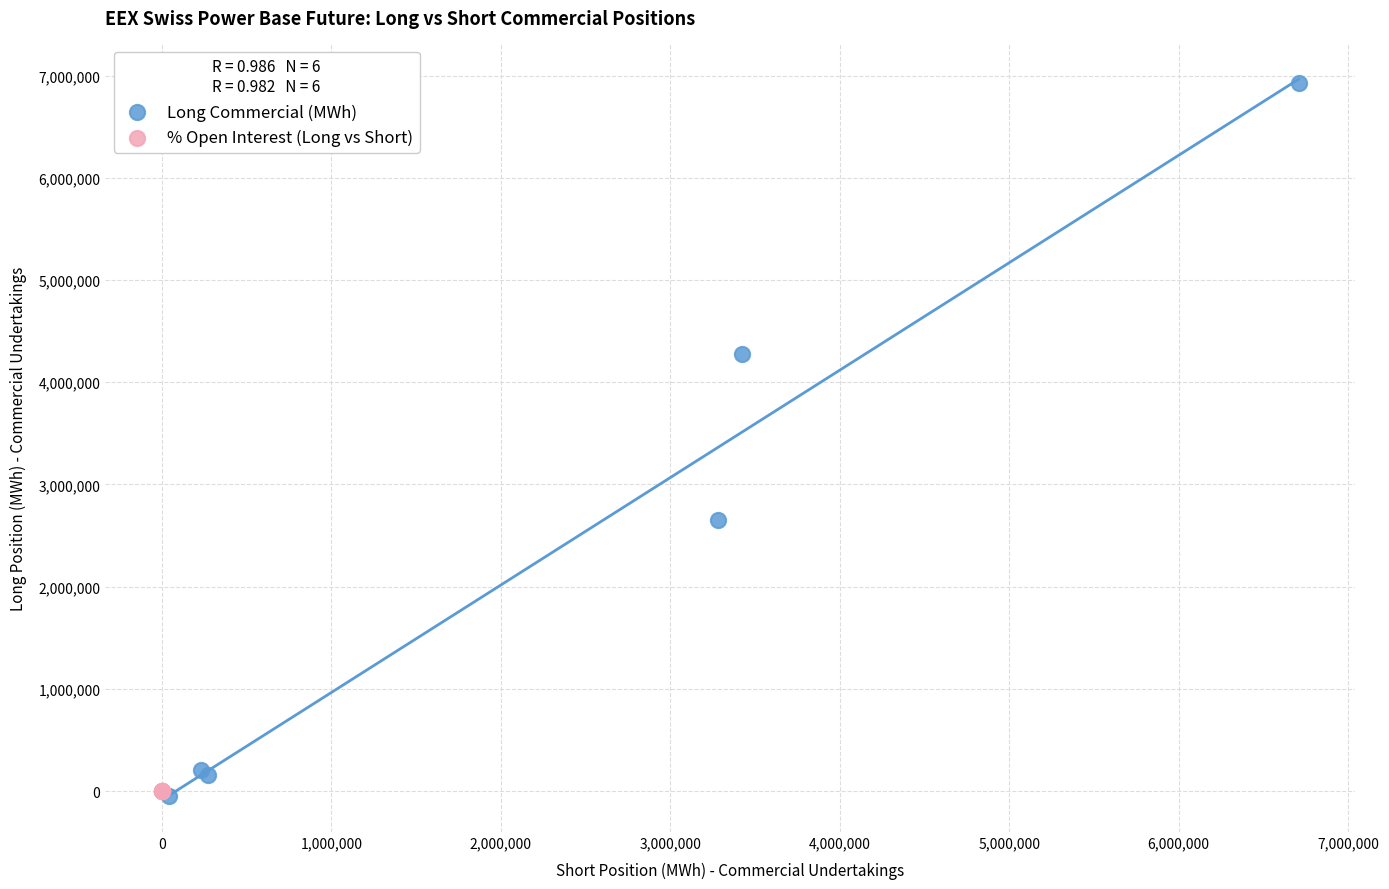

Which series has the widest spread of Y values?

Long Commercial (MWh)